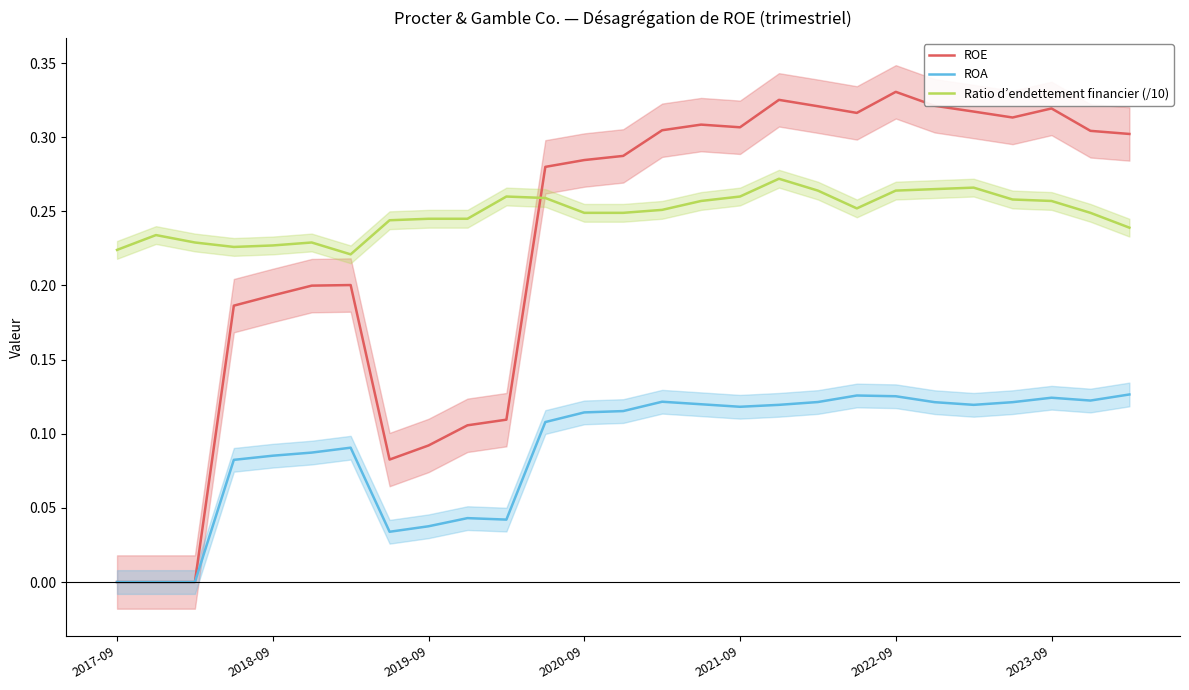

Which series has the widest spread of values?

ROE